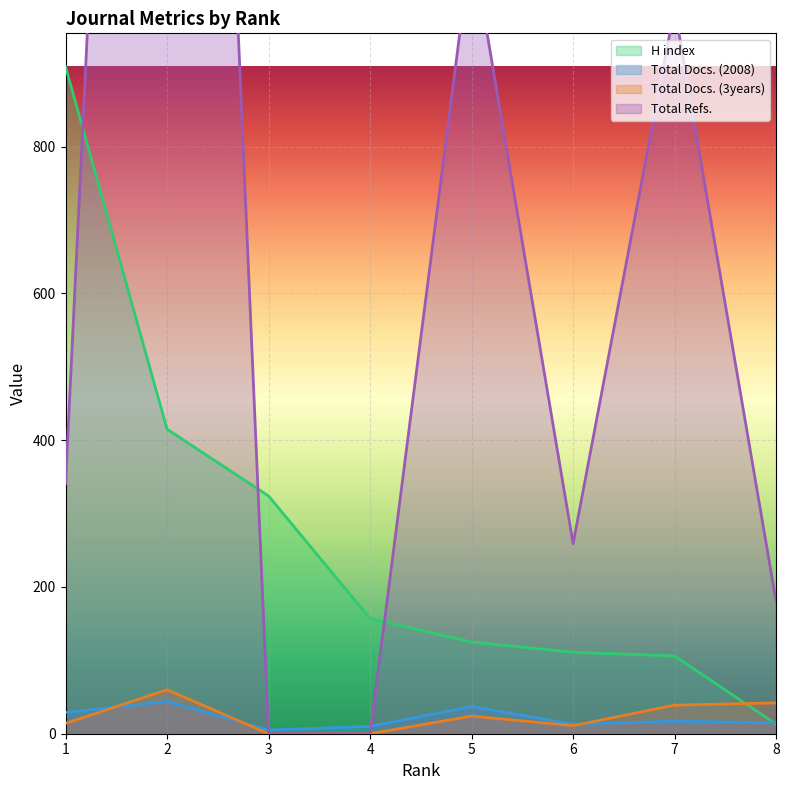

Count the number of data series in this chart.

4